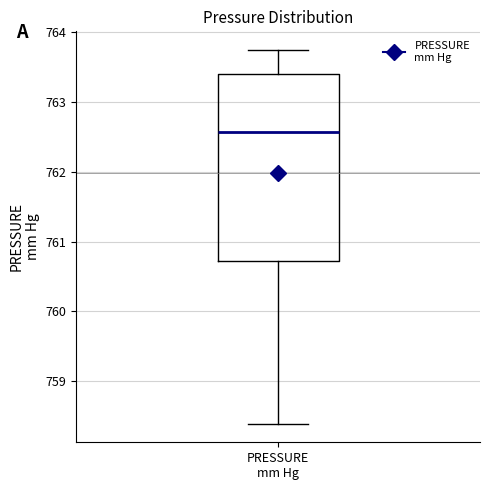

Transcribe this box plot: give where the median line is, the range the box spans, and where the two whiskers end, as read against the y-axis. The values are not printed on the chart, so give them approximately, as read against the axis.

median 762.6, box 760.7 to 763.4, whiskers 758.4 to 763.7